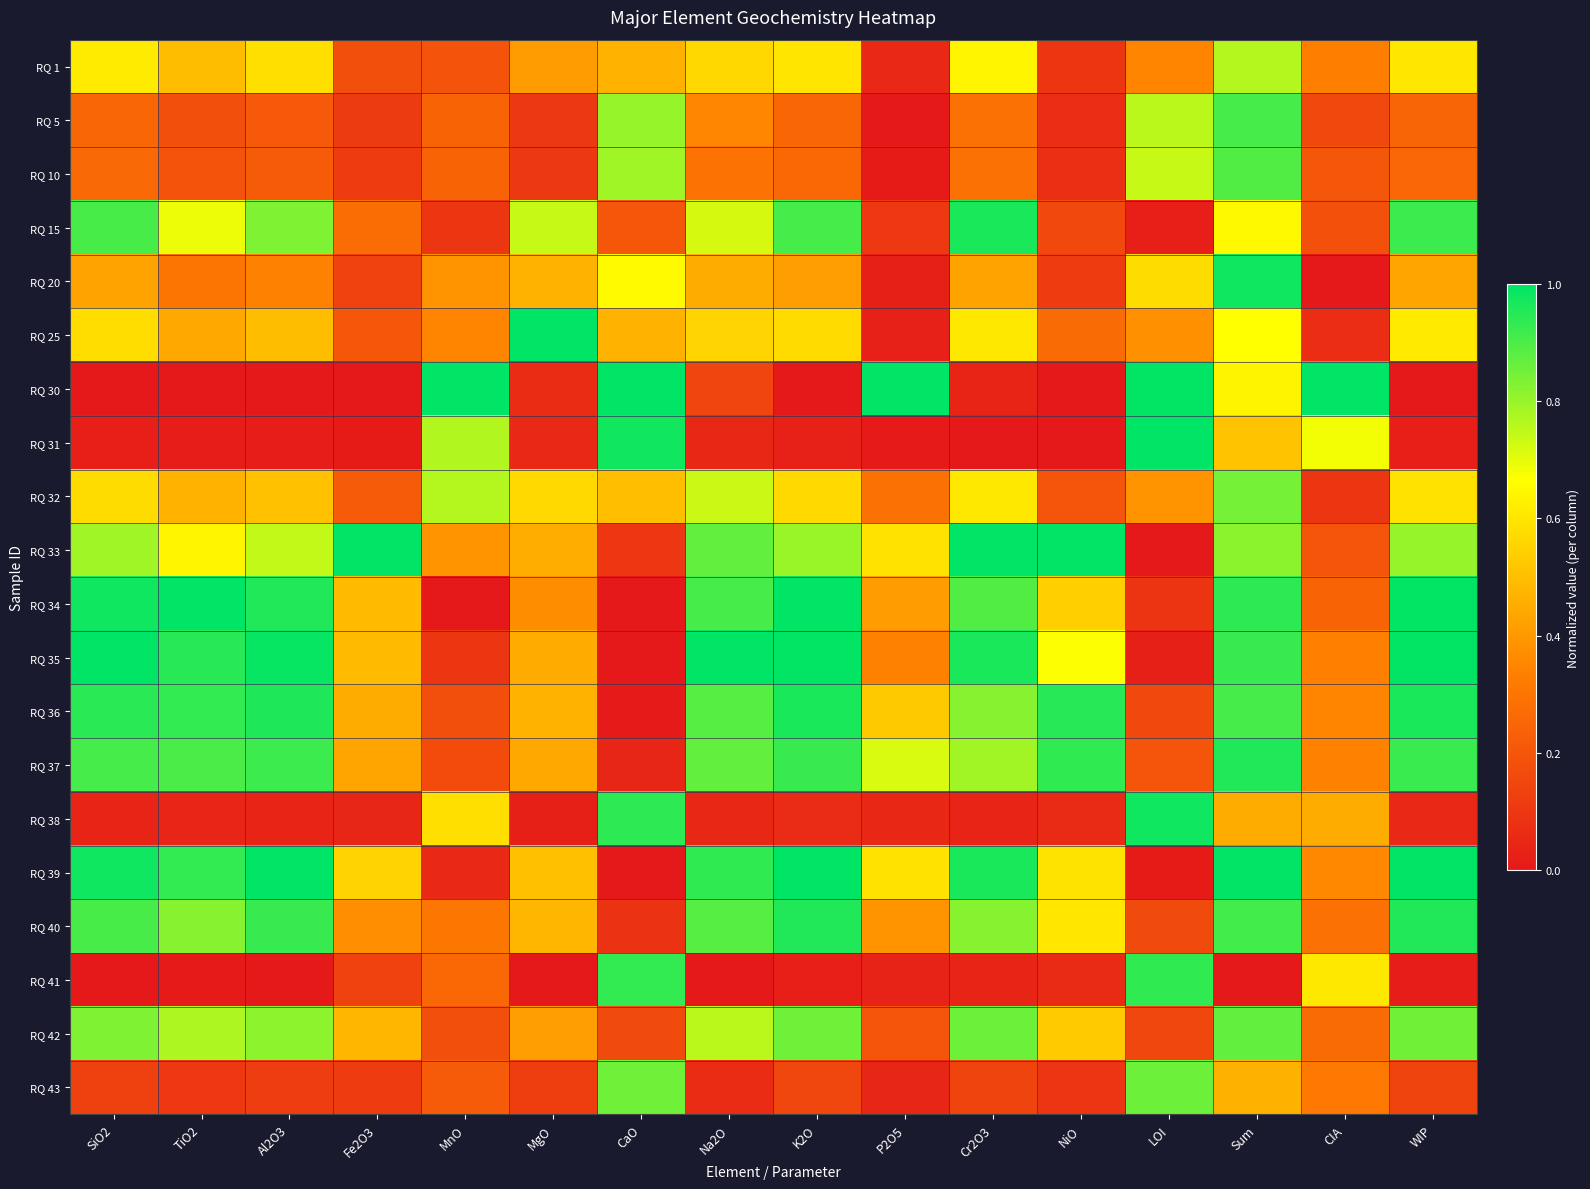

Reading right to left, transcribe all the data shown in this chart.

RQ 1: WIP=0.6	CIA=0.3	Sum=0.8	LOI=0.4	NiO=0.1	Cr2O3=0.6	P2O5=0.1	K2O=0.6	Na2O=0.6	CaO=0.5	MgO=0.4	MnO=0.2	Fe2O3=0.2	Al2O3=0.6	TiO2=0.5	SiO2=0.6
RQ 5: WIP=0.2	CIA=0.2	Sum=0.9	LOI=0.8	NiO=0.1	Cr2O3=0.3	P2O5=0.0	K2O=0.3	Na2O=0.4	CaO=0.8	MgO=0.1	MnO=0.2	Fe2O3=0.1	Al2O3=0.2	TiO2=0.2	SiO2=0.3
RQ 10: WIP=0.3	CIA=0.2	Sum=0.9	LOI=0.7	NiO=0.1	Cr2O3=0.3	P2O5=0.0	K2O=0.3	Na2O=0.3	CaO=0.8	MgO=0.1	MnO=0.2	Fe2O3=0.1	Al2O3=0.2	TiO2=0.2	SiO2=0.3
RQ 15: WIP=0.9	CIA=0.2	Sum=0.7	LOI=0.0	NiO=0.2	Cr2O3=1.0	P2O5=0.1	K2O=0.9	Na2O=0.7	CaO=0.2	MgO=0.7	MnO=0.1	Fe2O3=0.3	Al2O3=0.8	TiO2=0.7	SiO2=0.9
RQ 20: WIP=0.4	CIA=0.0	Sum=1.0	LOI=0.6	NiO=0.1	Cr2O3=0.4	P2O5=0.0	K2O=0.4	Na2O=0.5	CaO=0.7	MgO=0.5	MnO=0.4	Fe2O3=0.1	Al2O3=0.3	TiO2=0.3	SiO2=0.4
RQ 25: WIP=0.6	CIA=0.1	Sum=0.7	LOI=0.4	NiO=0.3	Cr2O3=0.6	P2O5=0.0	K2O=0.6	Na2O=0.6	CaO=0.5	MgO=1.0	MnO=0.4	Fe2O3=0.2	Al2O3=0.5	TiO2=0.4	SiO2=0.6
RQ 30: WIP=0.0	CIA=1.0	Sum=0.6	LOI=1.0	NiO=0.0	Cr2O3=0.0	P2O5=1.0	K2O=0.0	Na2O=0.1	CaO=1.0	MgO=0.1	MnO=1.0	Fe2O3=0.0	Al2O3=0.0	TiO2=0.0	SiO2=0.0
RQ 31: WIP=0.0	CIA=0.7	Sum=0.5	LOI=1.0	NiO=0.0	Cr2O3=0.0	P2O5=0.0	K2O=0.0	Na2O=0.0	CaO=1.0	MgO=0.1	MnO=0.8	Fe2O3=0.0	Al2O3=0.0	TiO2=0.0	SiO2=0.0
RQ 32: WIP=0.6	CIA=0.1	Sum=0.8	LOI=0.4	NiO=0.2	Cr2O3=0.6	P2O5=0.3	K2O=0.6	Na2O=0.7	CaO=0.5	MgO=0.6	MnO=0.8	Fe2O3=0.2	Al2O3=0.5	TiO2=0.5	SiO2=0.6
RQ 33: WIP=0.8	CIA=0.2	Sum=0.8	LOI=0.0	NiO=1.0	Cr2O3=1.0	P2O5=0.6	K2O=0.8	Na2O=0.9	CaO=0.1	MgO=0.5	MnO=0.4	Fe2O3=1.0	Al2O3=0.7	TiO2=0.6	SiO2=0.8
RQ 34: WIP=1.0	CIA=0.2	Sum=0.9	LOI=0.1	NiO=0.5	Cr2O3=0.9	P2O5=0.4	K2O=1.0	Na2O=0.9	CaO=0.0	MgO=0.4	MnO=0.0	Fe2O3=0.5	Al2O3=1.0	TiO2=1.0	SiO2=1.0
RQ 35: WIP=1.0	CIA=0.3	Sum=0.9	LOI=0.0	NiO=0.7	Cr2O3=1.0	P2O5=0.3	K2O=1.0	Na2O=1.0	CaO=0.0	MgO=0.4	MnO=0.1	Fe2O3=0.5	Al2O3=1.0	TiO2=0.9	SiO2=1.0
RQ 36: WIP=1.0	CIA=0.4	Sum=0.9	LOI=0.2	NiO=0.9	Cr2O3=0.8	P2O5=0.5	K2O=1.0	Na2O=0.9	CaO=0.0	MgO=0.5	MnO=0.2	Fe2O3=0.5	Al2O3=1.0	TiO2=0.9	SiO2=0.9
RQ 37: WIP=0.9	CIA=0.3	Sum=1.0	LOI=0.2	NiO=0.9	Cr2O3=0.8	P2O5=0.7	K2O=0.9	Na2O=0.9	CaO=0.0	MgO=0.4	MnO=0.2	Fe2O3=0.4	Al2O3=0.9	TiO2=0.9	SiO2=0.9
RQ 38: WIP=0.1	CIA=0.5	Sum=0.5	LOI=1.0	NiO=0.1	Cr2O3=0.0	P2O5=0.1	K2O=0.1	Na2O=0.0	CaO=0.9	MgO=0.0	MnO=0.6	Fe2O3=0.0	Al2O3=0.0	TiO2=0.0	SiO2=0.0
RQ 39: WIP=1.0	CIA=0.4	Sum=1.0	LOI=0.0	NiO=0.6	Cr2O3=1.0	P2O5=0.6	K2O=1.0	Na2O=0.9	CaO=0.0	MgO=0.5	MnO=0.1	Fe2O3=0.6	Al2O3=1.0	TiO2=0.9	SiO2=1.0
RQ 40: WIP=1.0	CIA=0.3	Sum=0.9	LOI=0.2	NiO=0.6	Cr2O3=0.8	P2O5=0.4	K2O=1.0	Na2O=0.9	CaO=0.1	MgO=0.5	MnO=0.3	Fe2O3=0.4	Al2O3=0.9	TiO2=0.8	SiO2=0.9
RQ 41: WIP=0.0	CIA=0.6	Sum=0.0	LOI=0.9	NiO=0.1	Cr2O3=0.0	P2O5=0.0	K2O=0.0	Na2O=0.0	CaO=0.9	MgO=0.0	MnO=0.3	Fe2O3=0.1	Al2O3=0.0	TiO2=0.0	SiO2=0.0
RQ 42: WIP=0.8	CIA=0.3	Sum=0.9	LOI=0.1	NiO=0.5	Cr2O3=0.9	P2O5=0.2	K2O=0.9	Na2O=0.8	CaO=0.2	MgO=0.4	MnO=0.2	Fe2O3=0.5	Al2O3=0.8	TiO2=0.8	SiO2=0.8
RQ 43: WIP=0.1	CIA=0.3	Sum=0.5	LOI=0.9	NiO=0.1	Cr2O3=0.1	P2O5=0.0	K2O=0.2	Na2O=0.1	CaO=0.9	MgO=0.1	MnO=0.2	Fe2O3=0.1	Al2O3=0.1	TiO2=0.1	SiO2=0.1